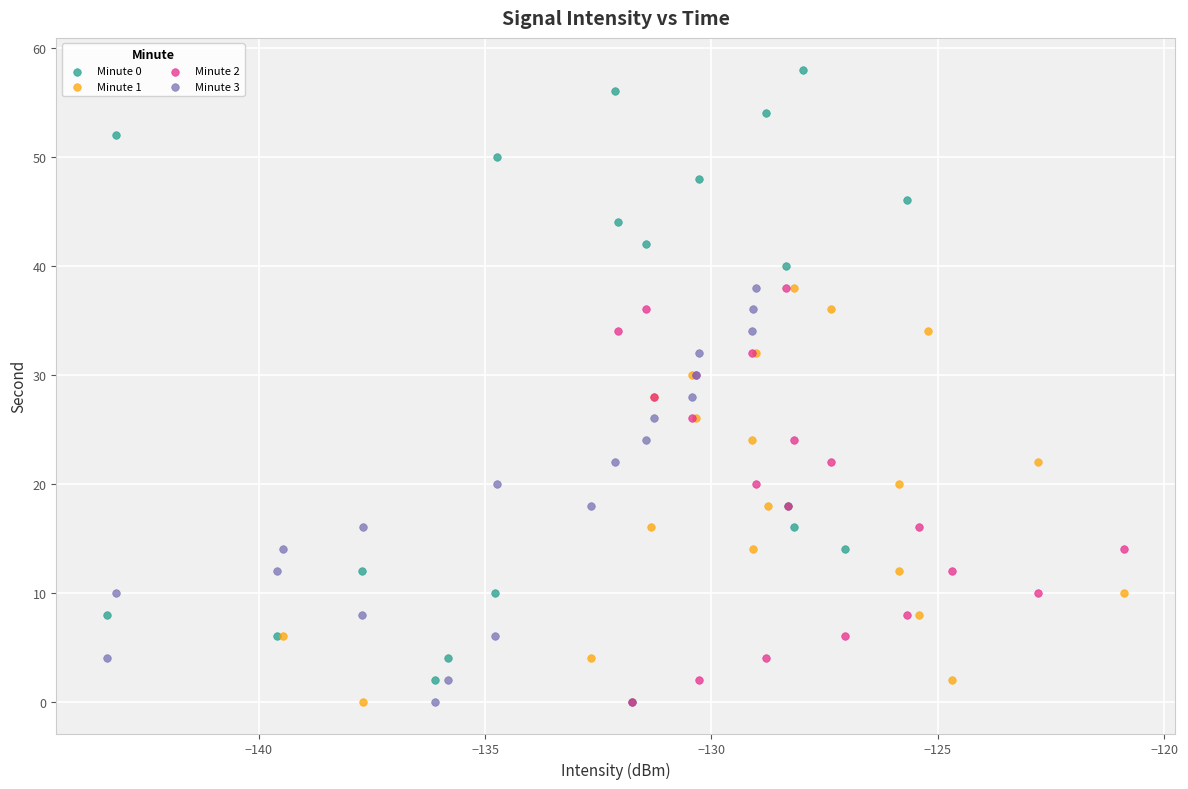

Which series has the widest spread of Y values?

Minute 0